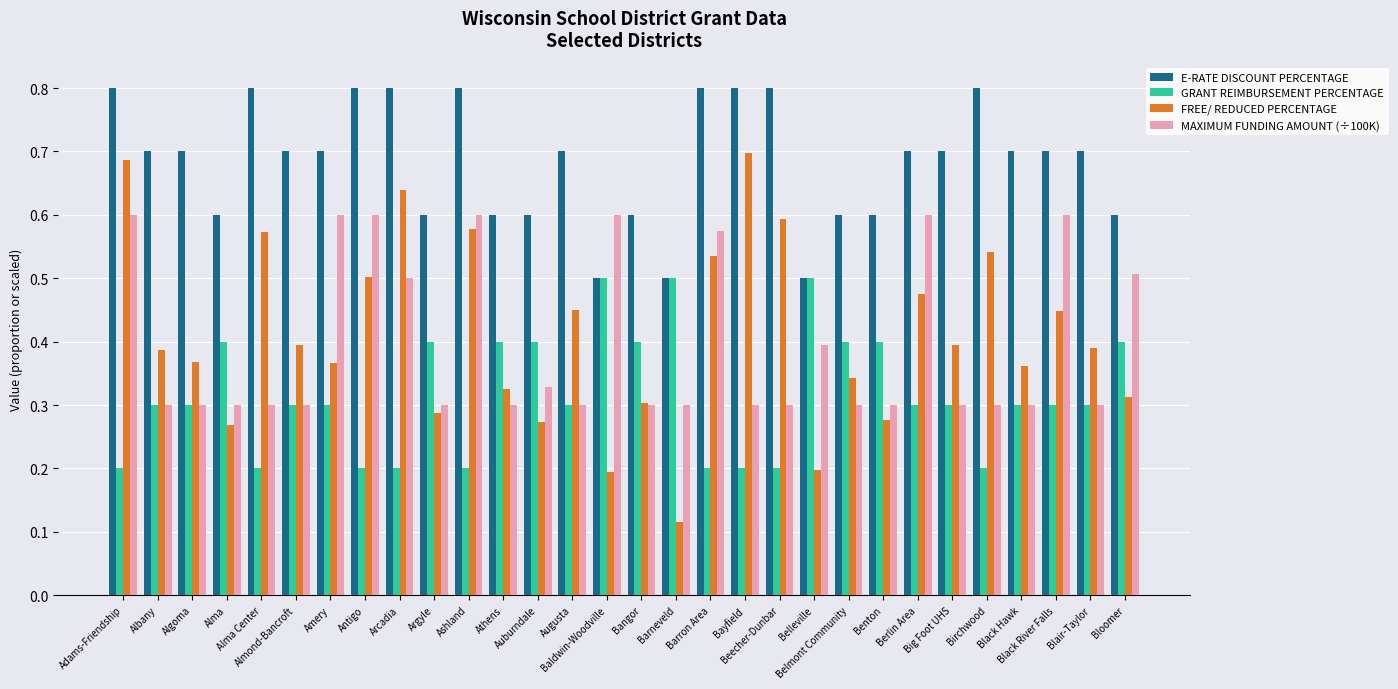

Rank the series by their maximum value, from highest to lowest.

E-RATE DISCOUNT PERCENTAGE, FREE/ REDUCED PERCENTAGE, MAXIMUM FUNDING AMOUNT (÷100K), GRANT REIMBURSEMENT PERCENTAGE